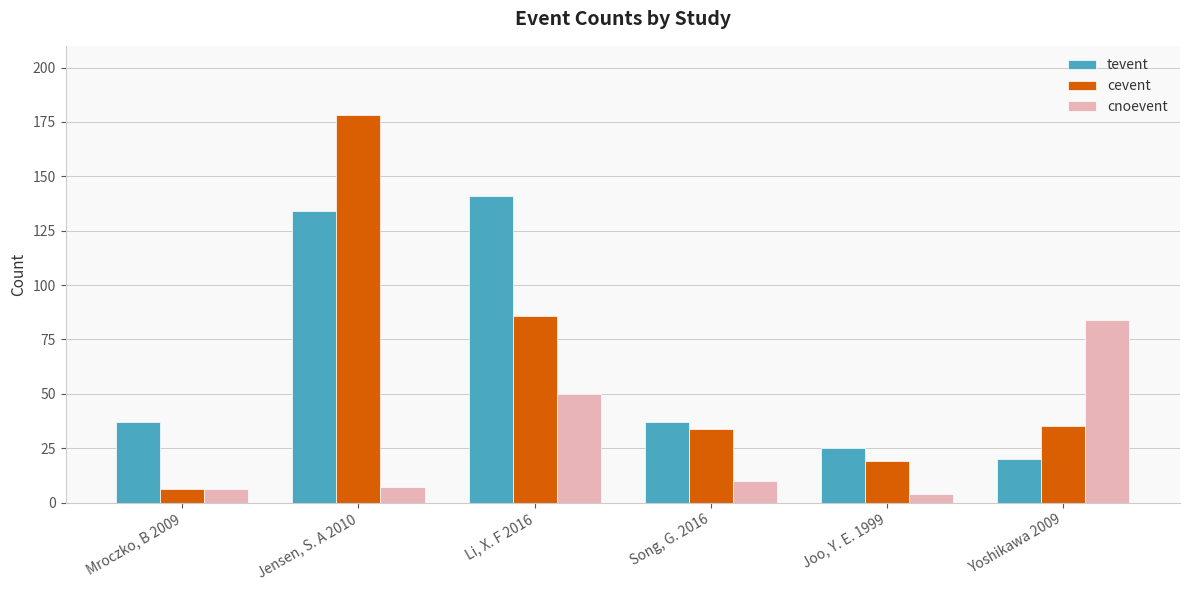

What is the total value across all series at Song, G. 2016?

81